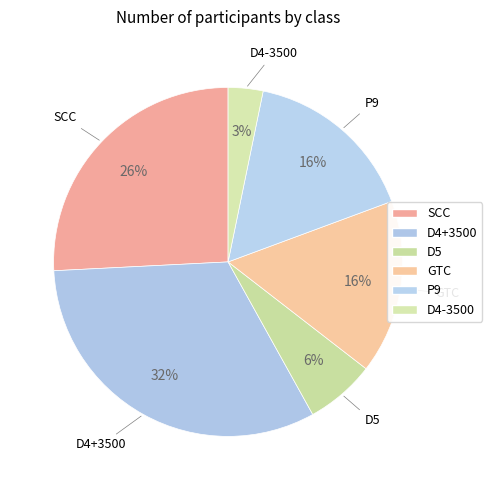

To the nearest percent, what is the average slice percentage?

17%